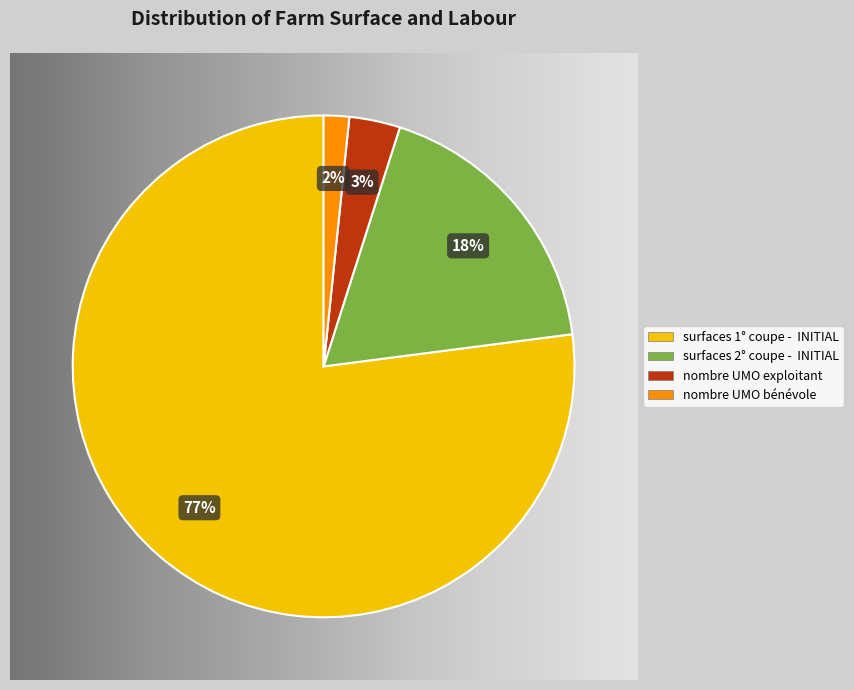

How many segments does this pie chart have?

4